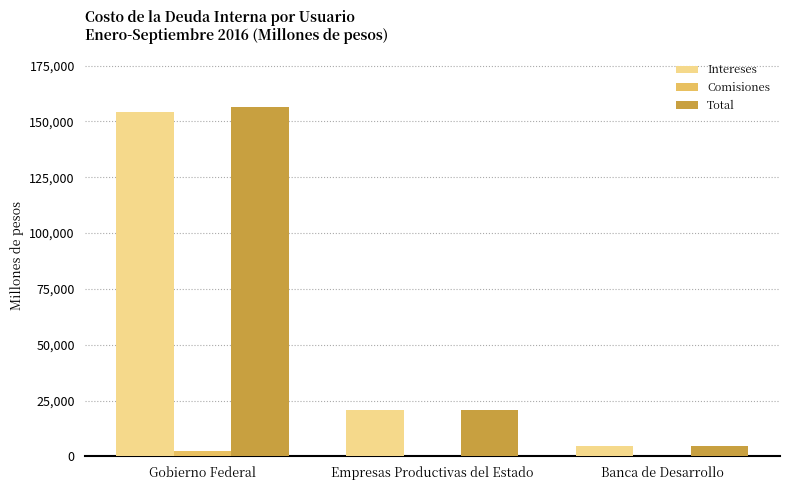

The Intereses series shows 20850.2 at Empresas Productivas del Estado. True or false?

True